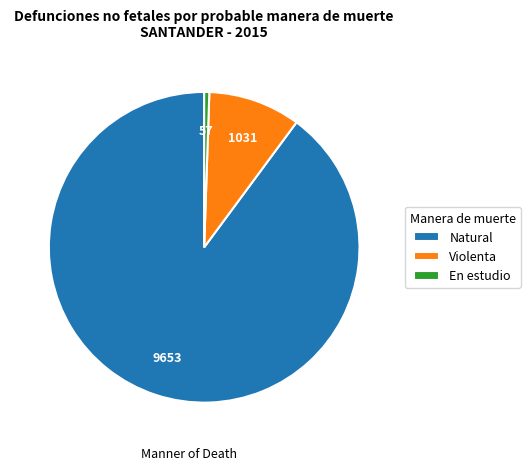

Rank the categories by value from highest to lowest.

Natural, Violenta, En estudio